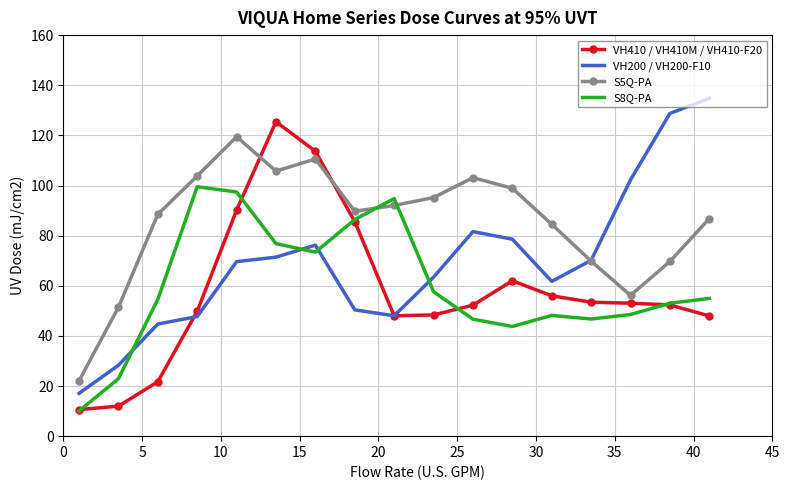

True or false: VH200 / VH200-F10 and VH410 / VH410M / VH410-F20 intersect in this chart.

True